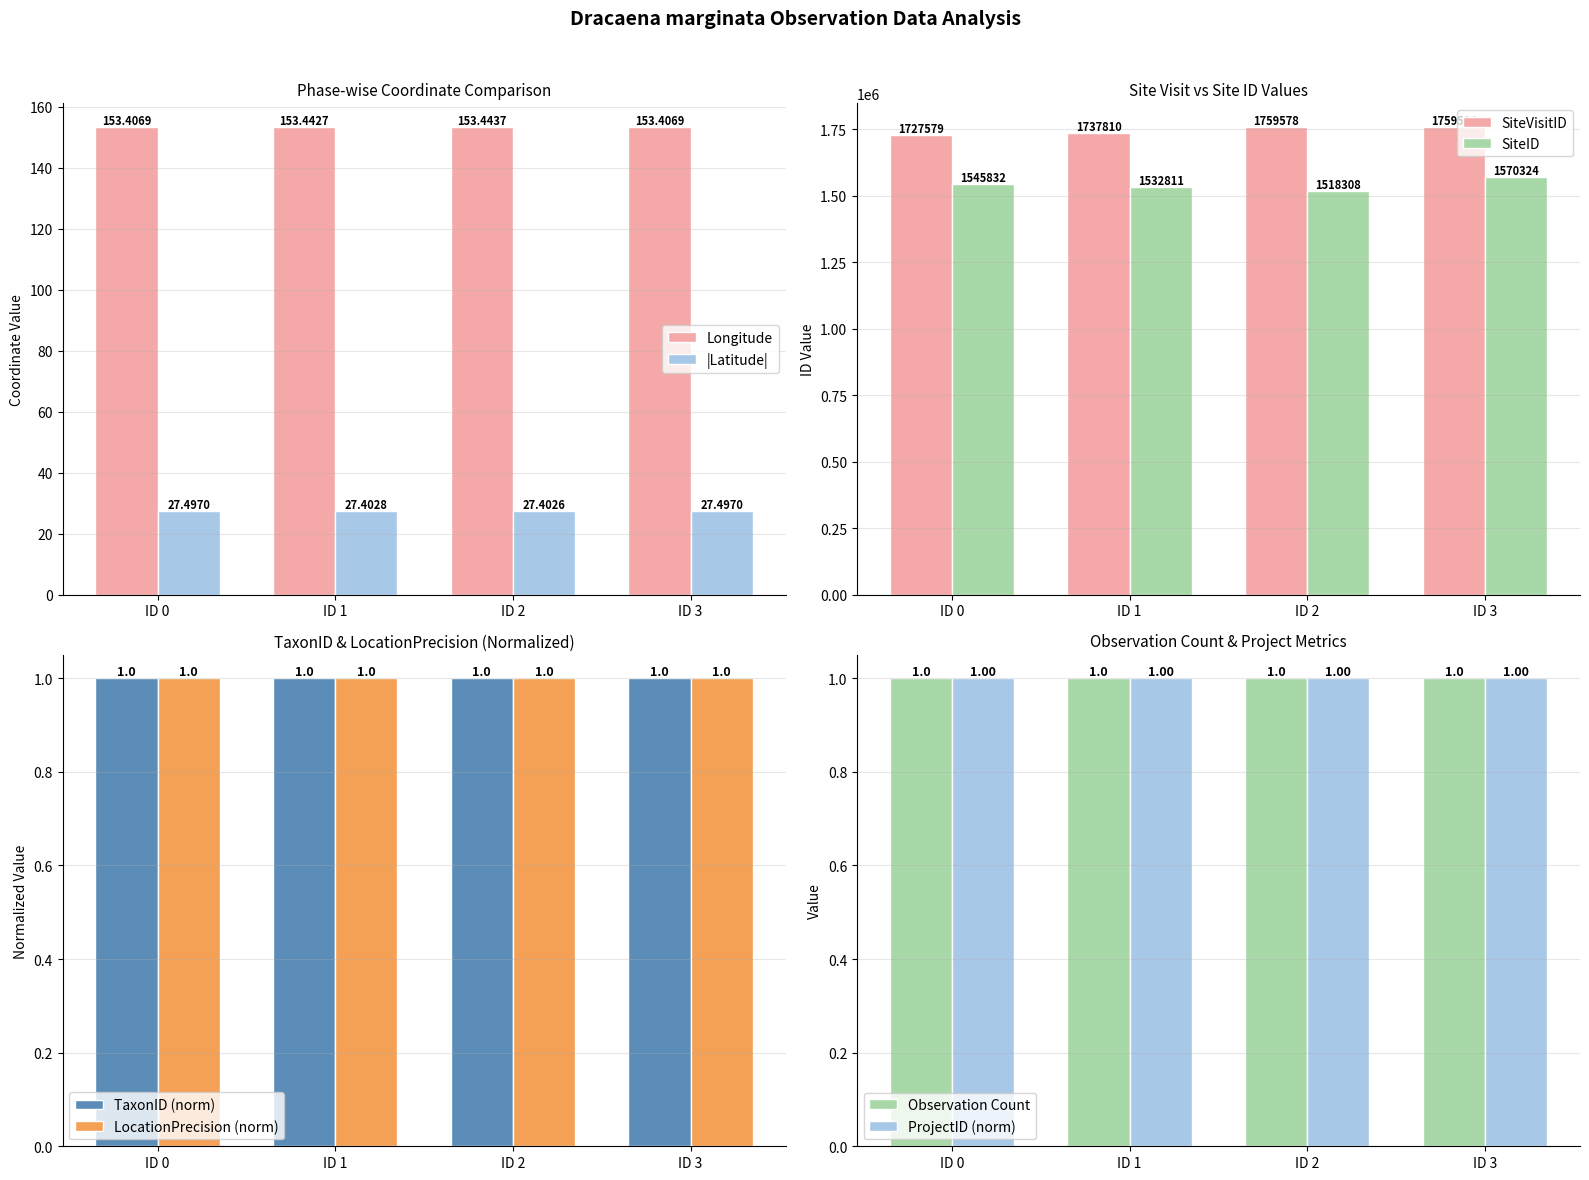

Reading left to right, extract all data points from this chart.

Longitude: 153.4	153.4	153.4	153.4
Latitude: 27.5	27.4	27.4	27.5